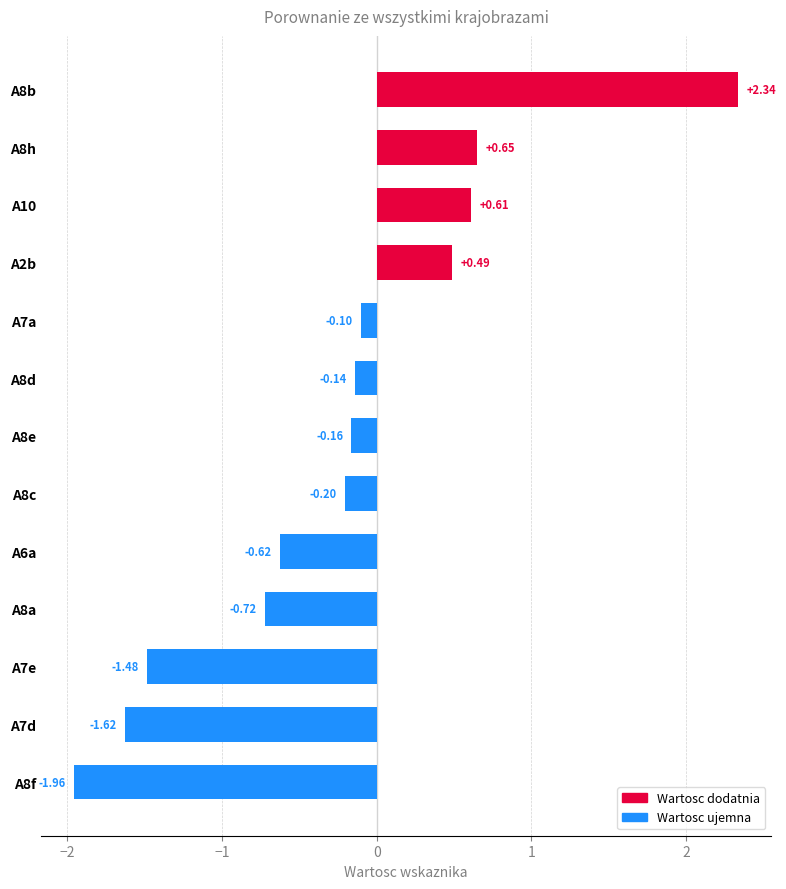

How many values are below zero?

9